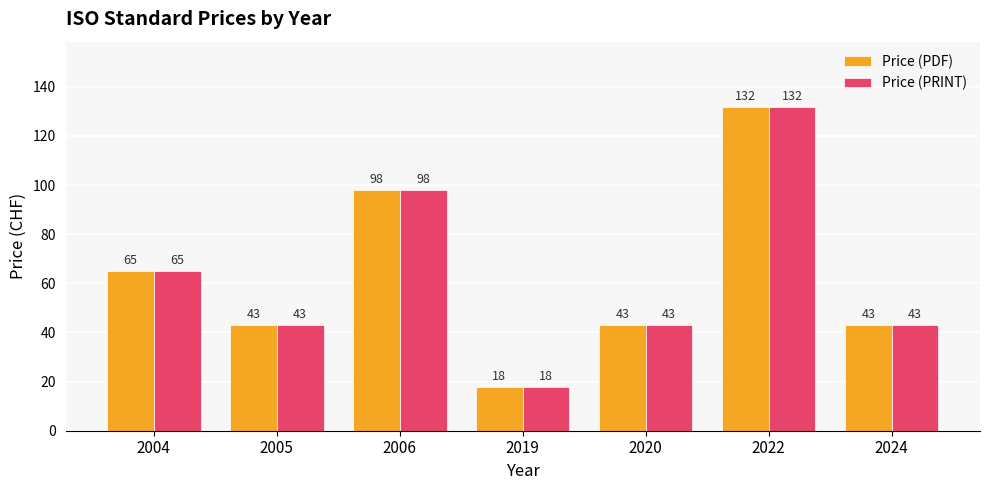

Reading left to right, transcribe all the data shown in this chart.

Price (PDF): 65	43	98	18	43	132	43
Price (PRINT): 65	43	98	18	43	132	43